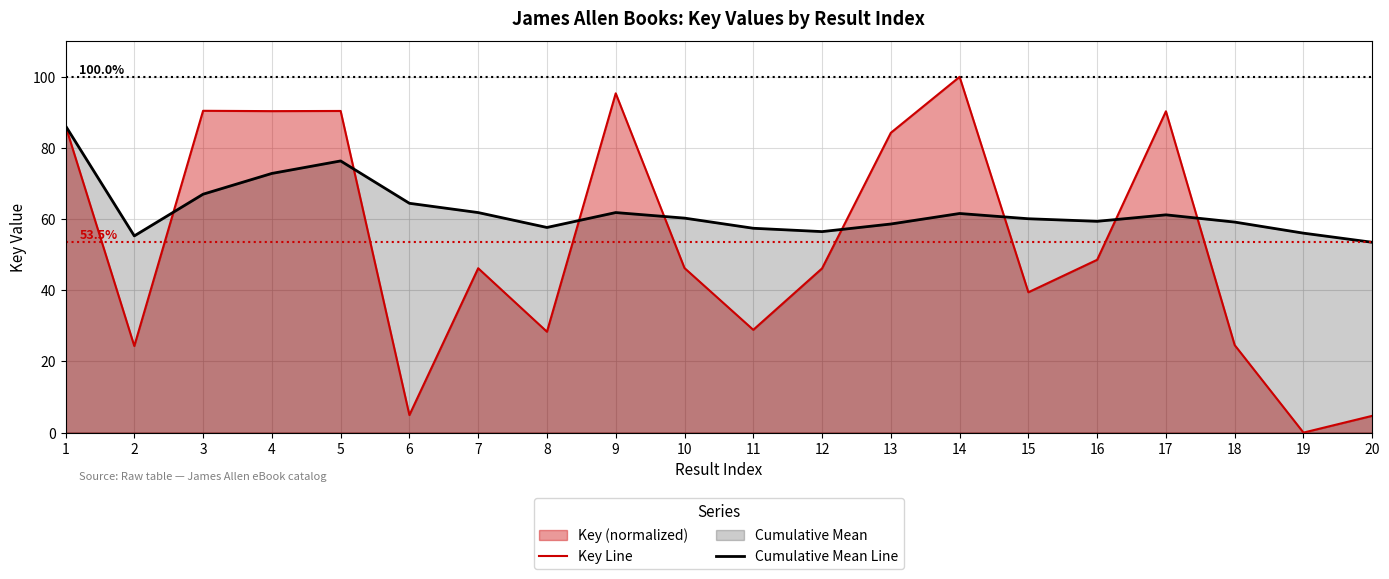

Which series has the widest spread of values?

Key Line